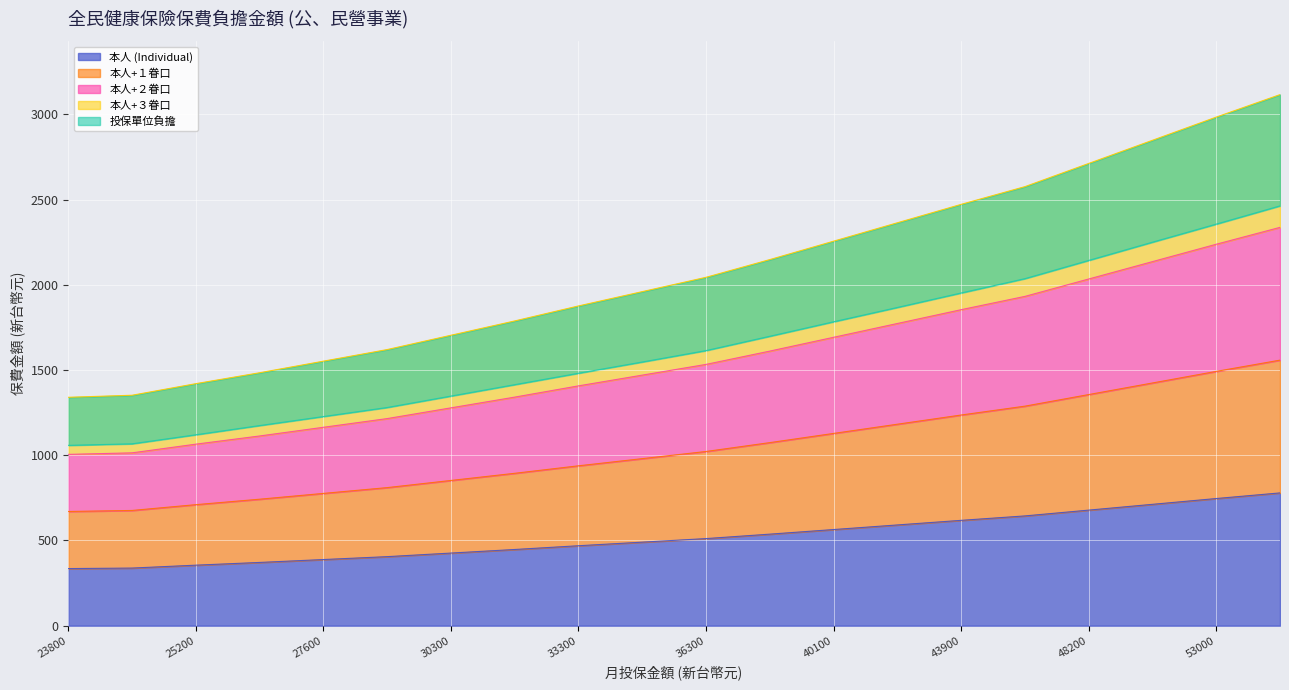

The value of 投保單位負擔 at 24000 is 707. True or false?

False